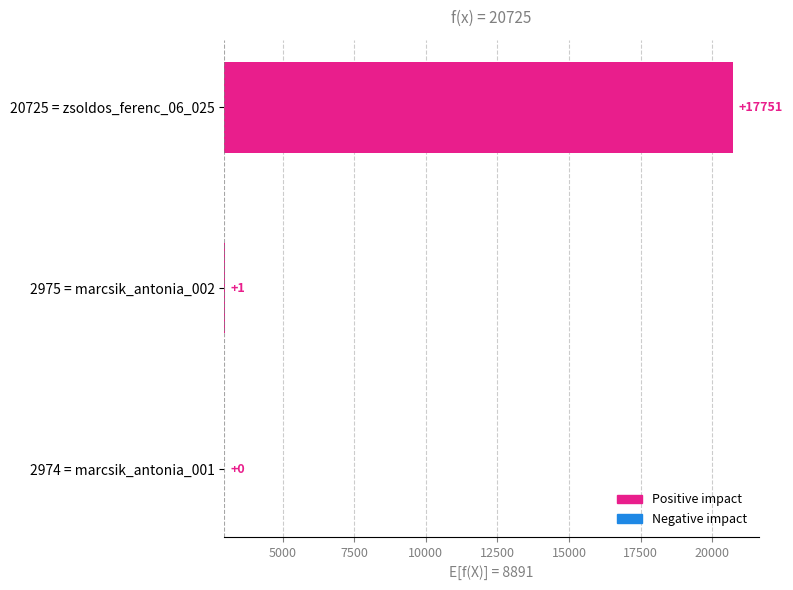

List the labels in order of value, smallest first.

2974 = marcsik_antonia_001, 2975 = marcsik_antonia_002, 20725 = zsoldos_ferenc_06_025